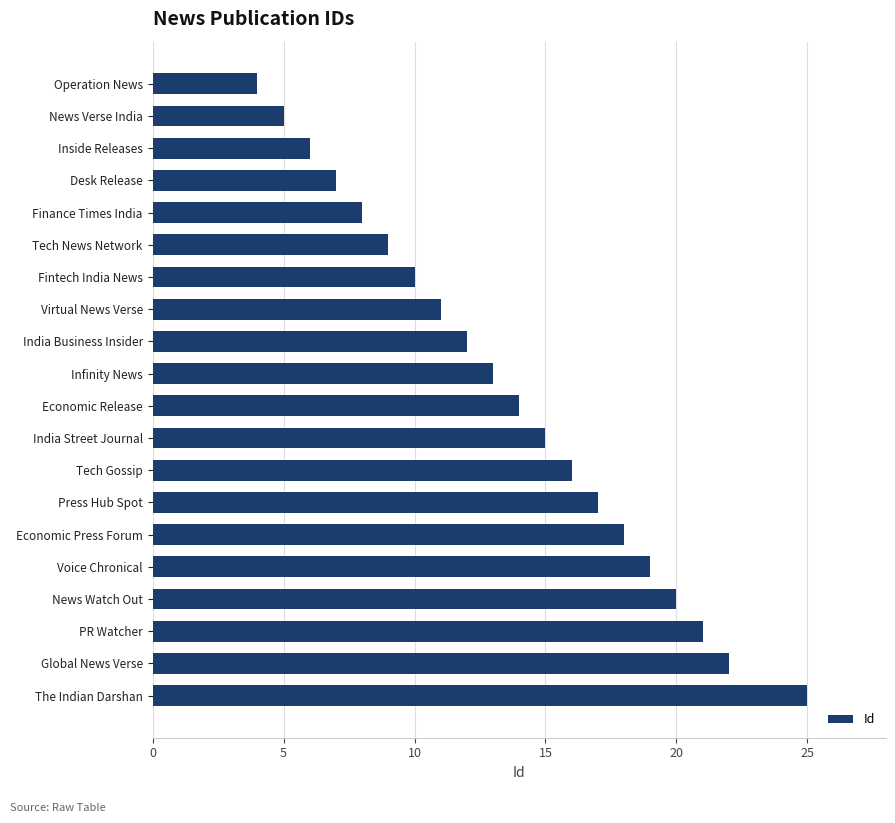

How many series are shown in this chart?

1